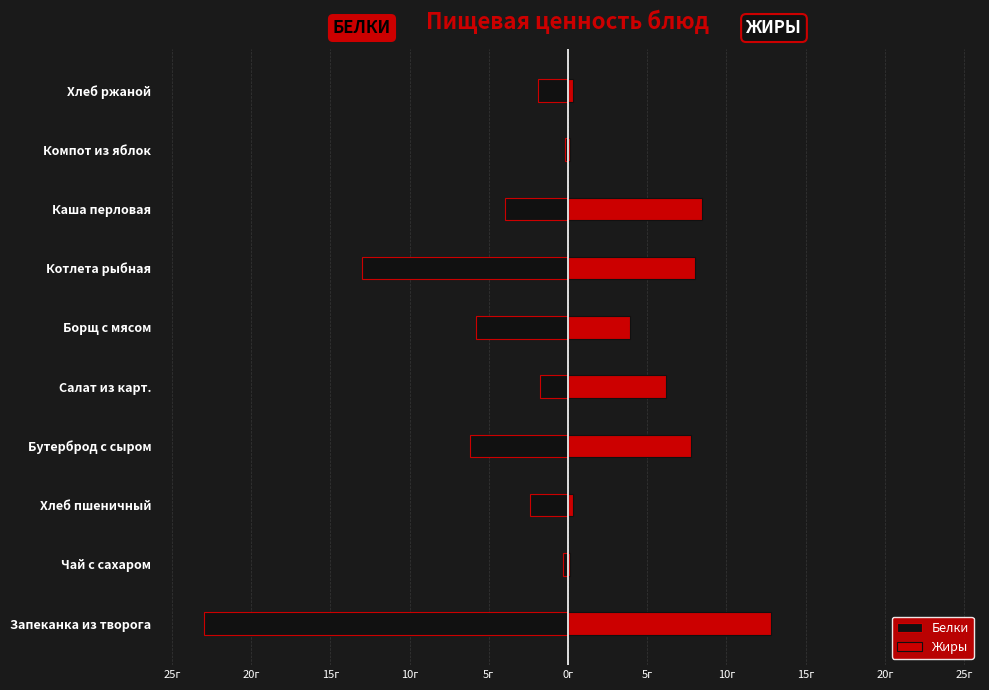

Does the chart contain stacked bars?

No